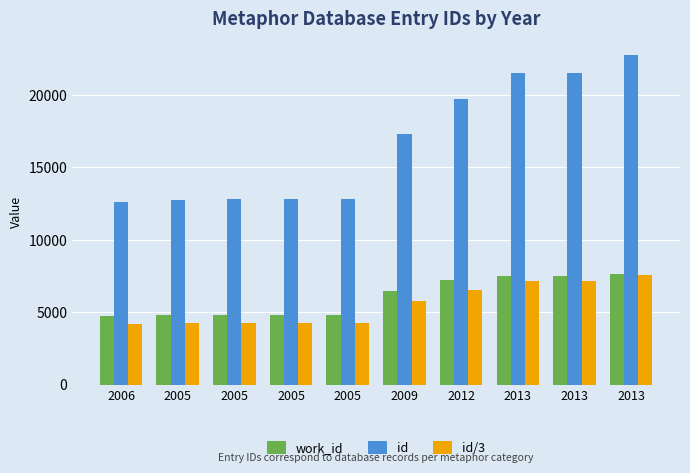

True or false: id/3 has a value of 6367 at 2005.

False